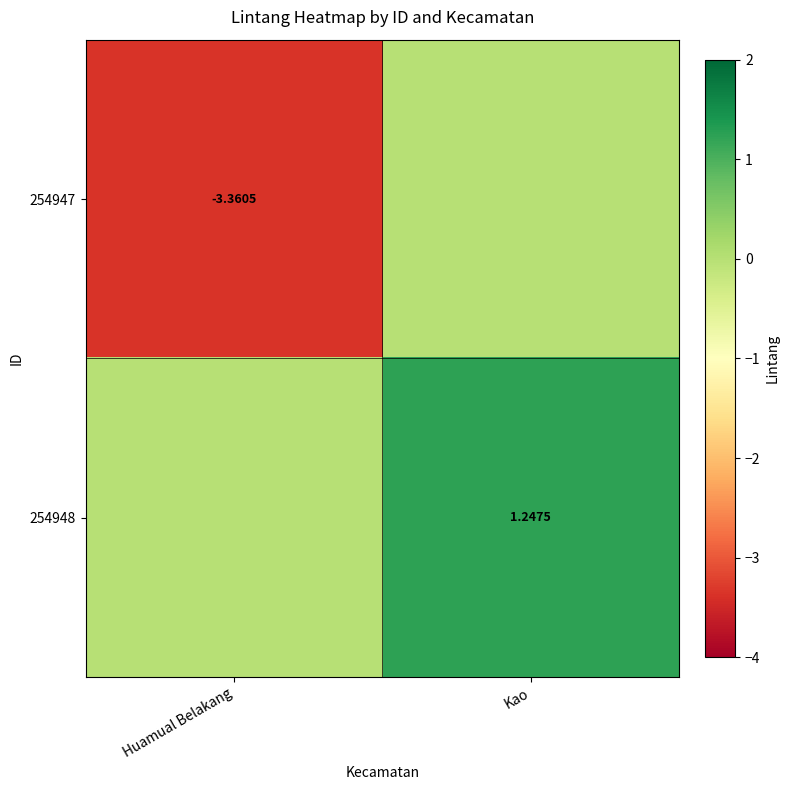

What is the highest value of the 254948 series?

1.2